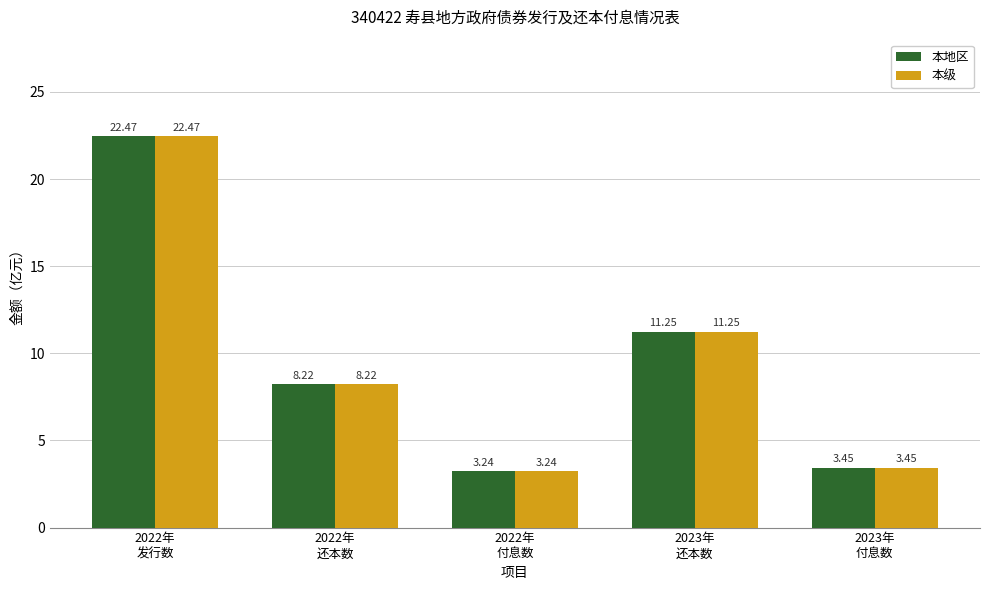

How many bars are there in total?

10